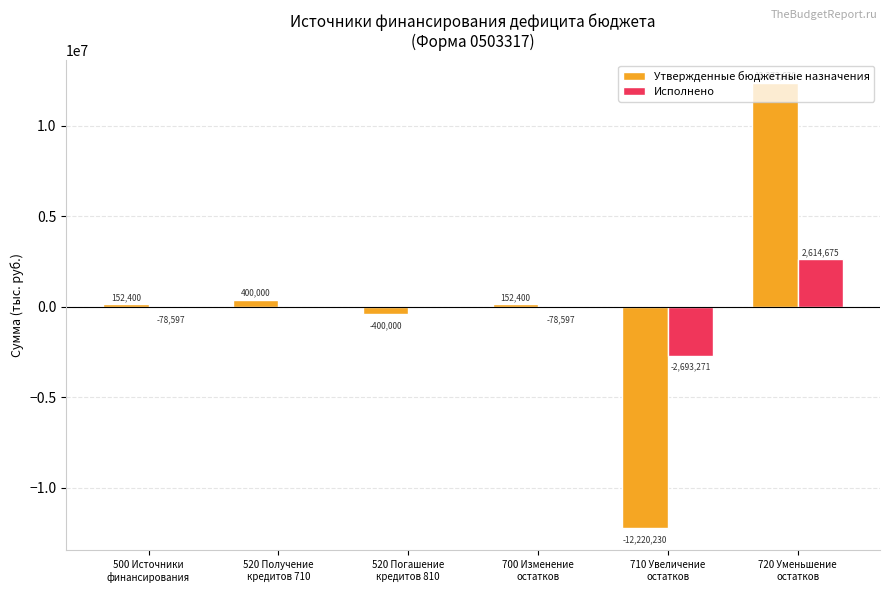

The value of Утвержденные бюджетные назначения at 700 Изменение
остатков is 152400.0. True or false?

True